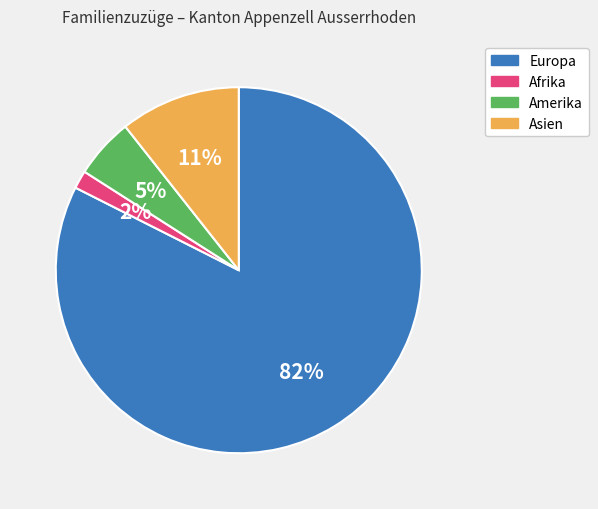

To the nearest percent, what portion does Asien represent?

11%